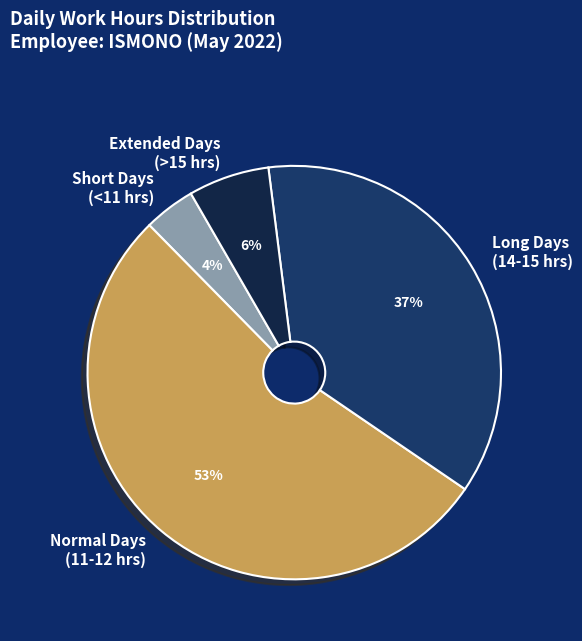

Do Normal Days (11-12 hrs) and Long Days (14-15 hrs) together represent more than half of the pie?

Yes